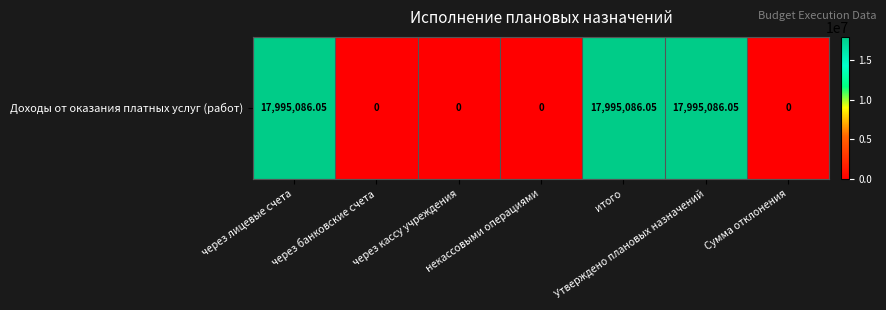

How many data points are above 0?

3